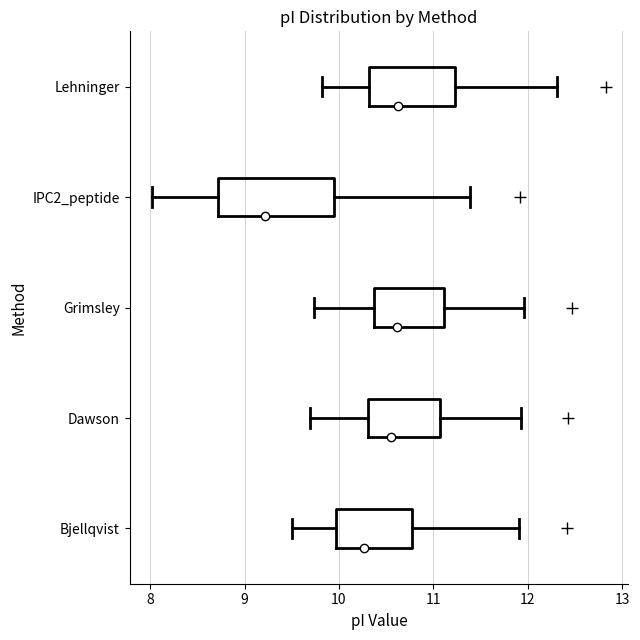

Reading bottom to top, read every box against the x-axis: the position of its median line, the range the box covers, and the ends of its whiskers. The values are not printed on the chart, so give them approximately, as read against the axis.

Bjellqvist: median 10.3, box 10.0 to 10.8, whiskers 9.5 to 11.9
Dawson: median 10.6, box 10.3 to 11.1, whiskers 9.7 to 11.9
Grimsley: median 10.6, box 10.4 to 11.1, whiskers 9.7 to 12.0
IPC2_peptide: median 9.2, box 8.7 to 9.9, whiskers 8.0 to 11.4
Lehninger: median 10.6, box 10.3 to 11.2, whiskers 9.8 to 12.3